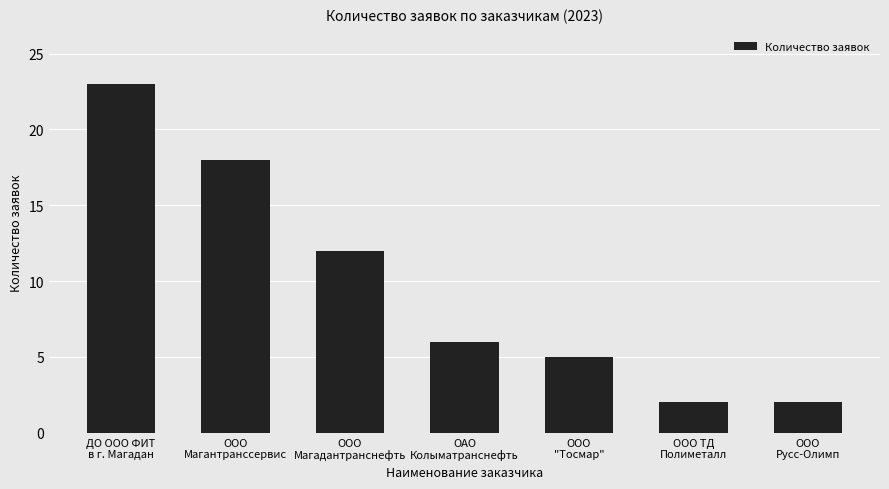

The value at ООО ТД
Полиметалл is 1. True or false?

False